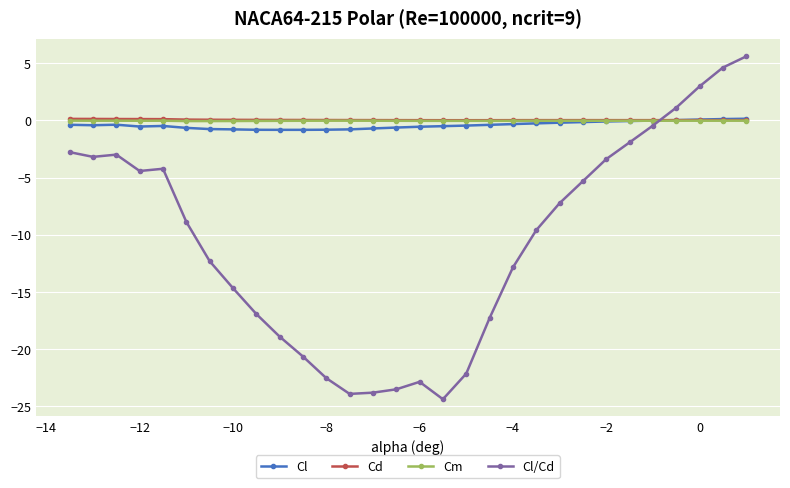

What is the maximum value shown in the chart?

5.6